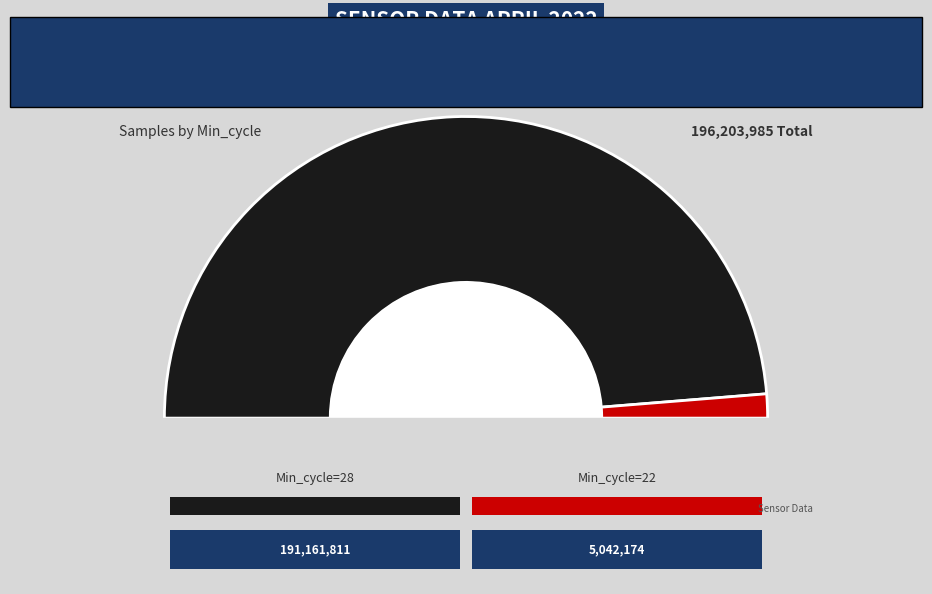

Which has a higher value, 28 or 28?

28